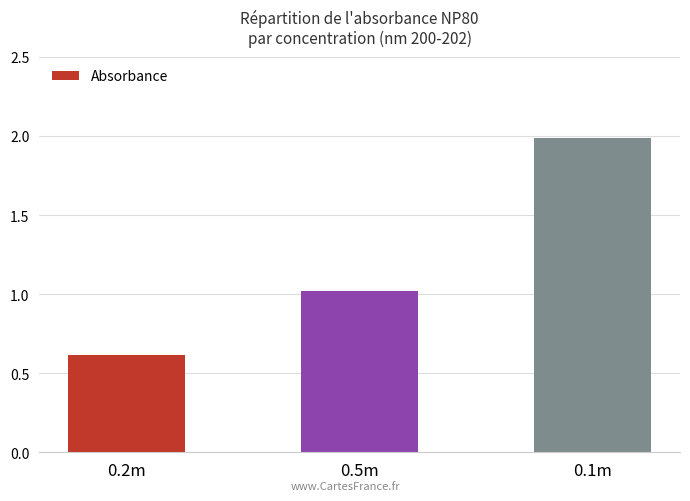

Rank the categories by value from lowest to highest.

0.2m, 0.5m, 0.1m